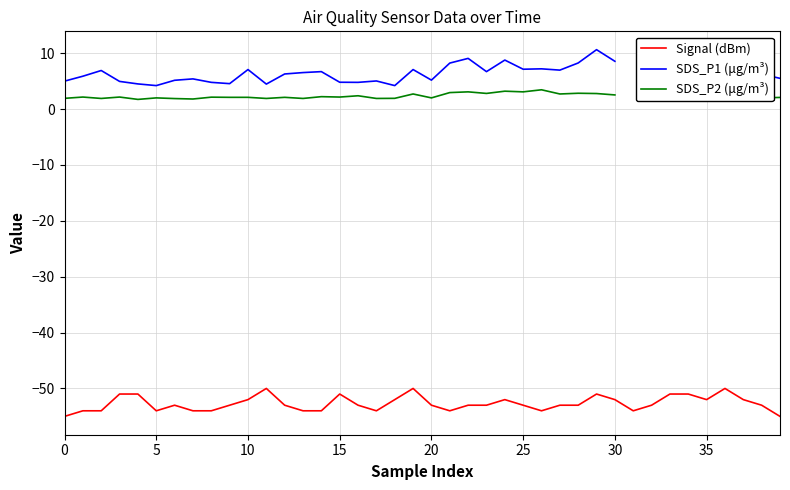

Does the chart display data point markers on the line(s)?

No